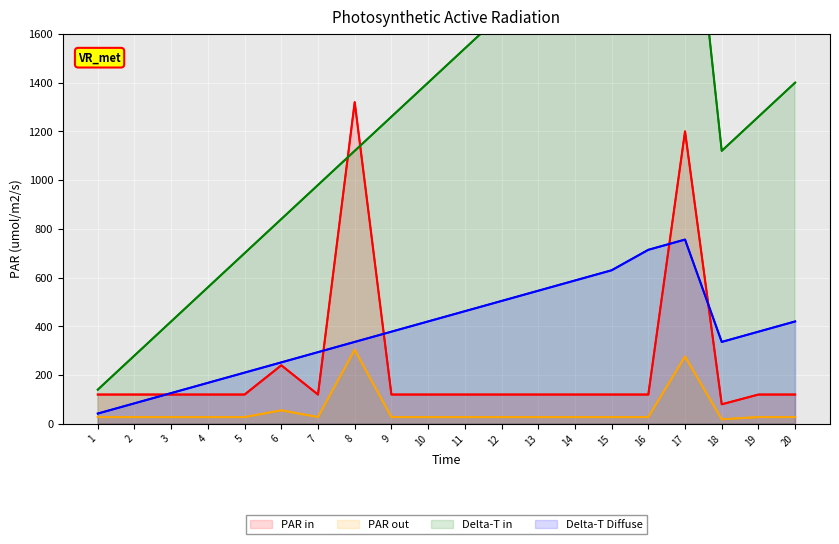

What is the value of the PAR out point at the 4th from the left?

27.6